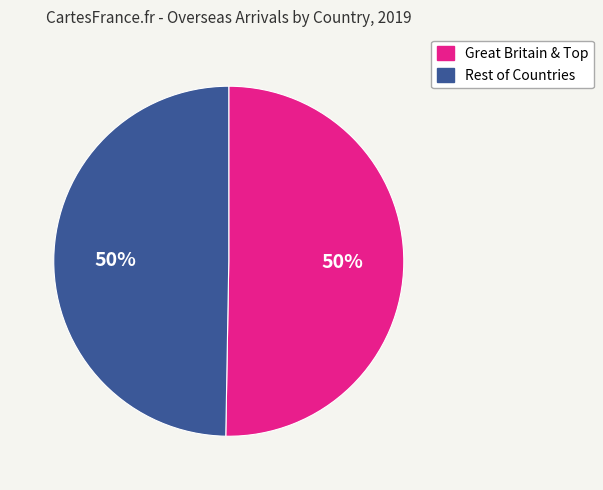

To the nearest percent, what is the average slice percentage?

50%